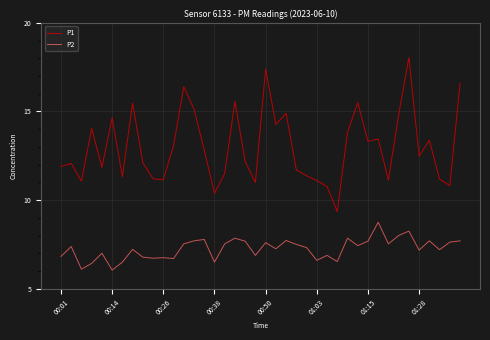

Rank the series by their average value, from lowest to highest.

P2, P1